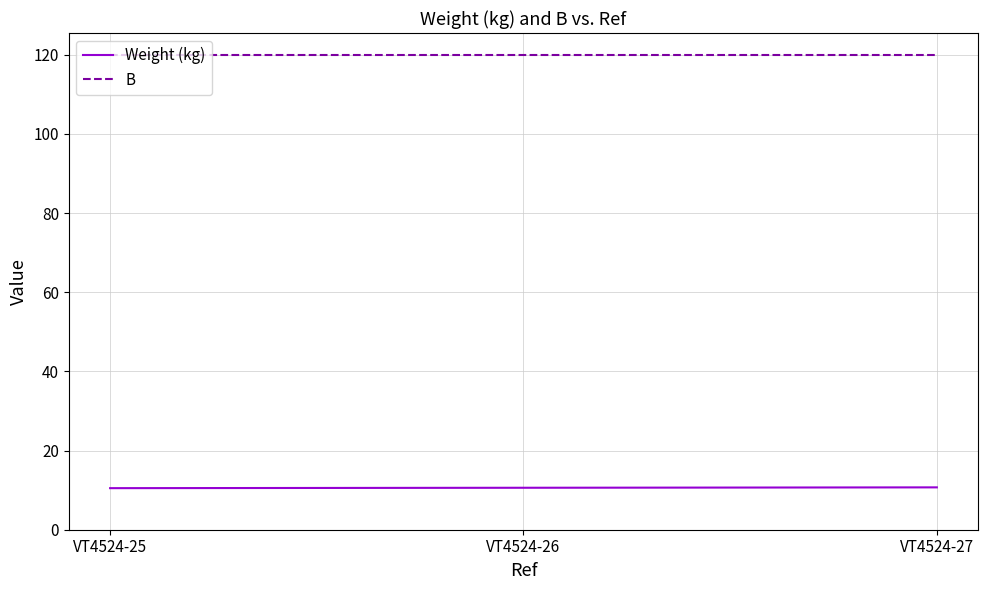

At how many categories does at least one series exceed 14?

3